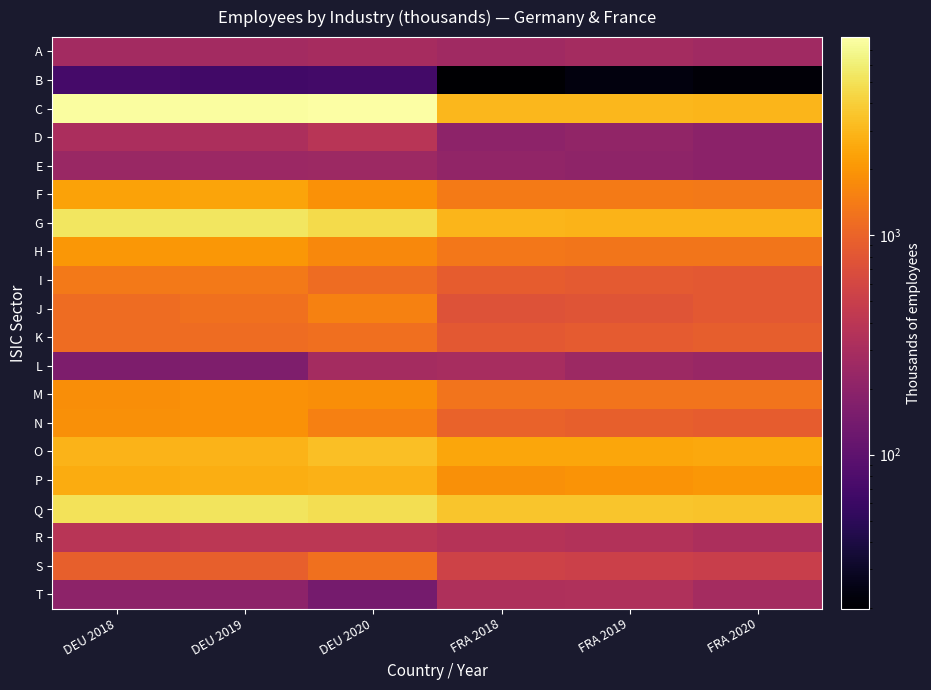

At which category is the sum across all series the highest?

DEU 2019